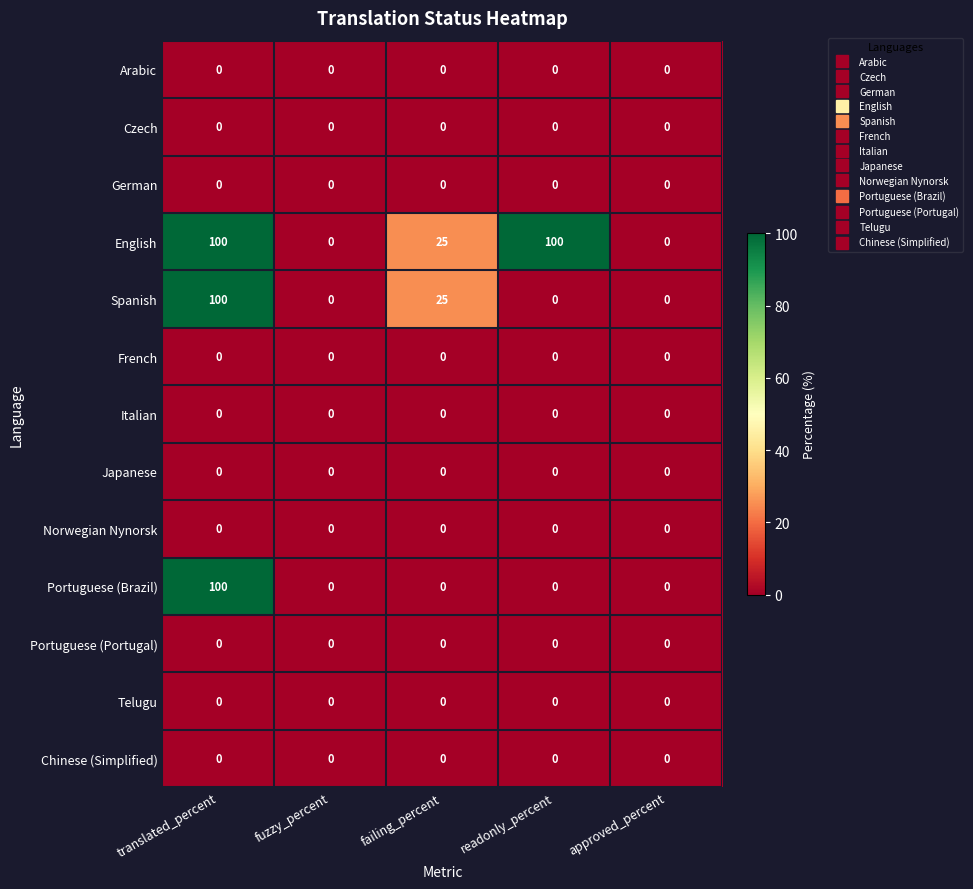

What is the difference between the highest and lowest values at failing_percent?

25